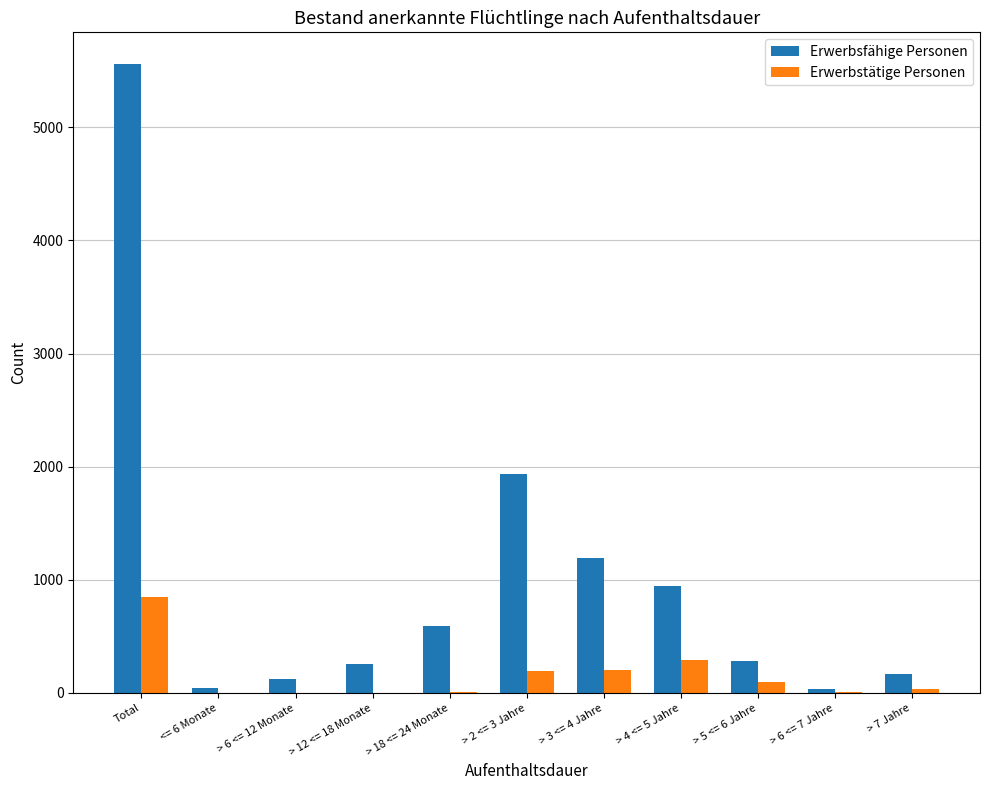

Is it true that Erwerbstätige Personen equals 94 at > 5 <= 6 Jahre?

True